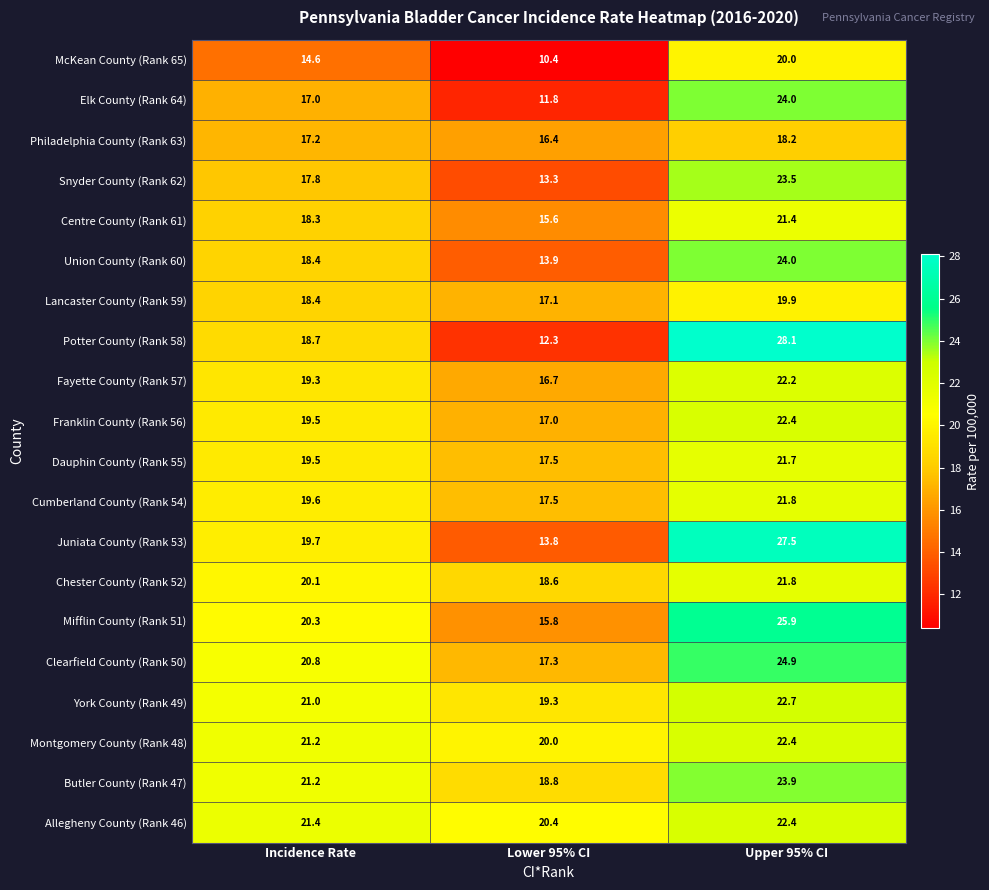

Which series has the largest total across all categories?

Allegheny County (Rank 46)